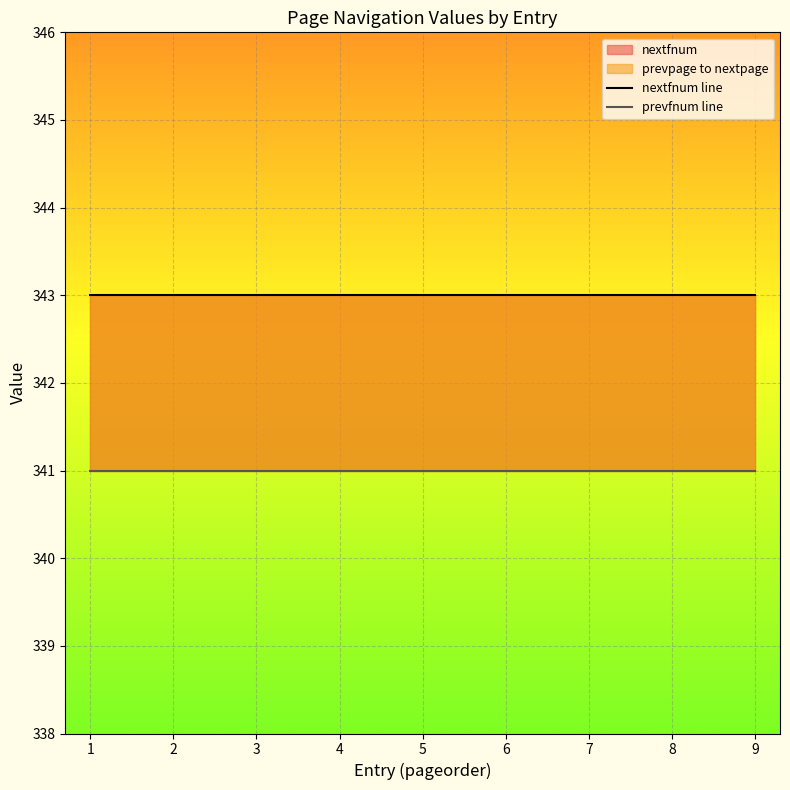

Reading right to left, extract all data points from this chart.

nextfnum line: 343	343	343	343	343	343	343	343	343
prevfnum line: 341	341	341	341	341	341	341	341	341